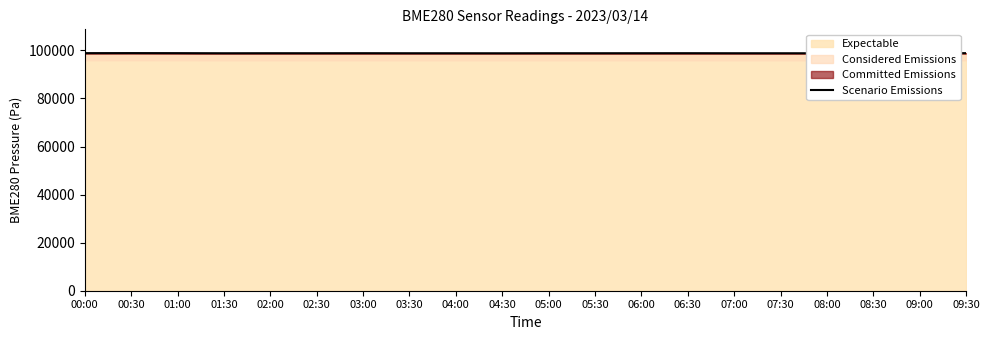

How many points are lower than both their immediate neighbors (excluding endpoints)?

5